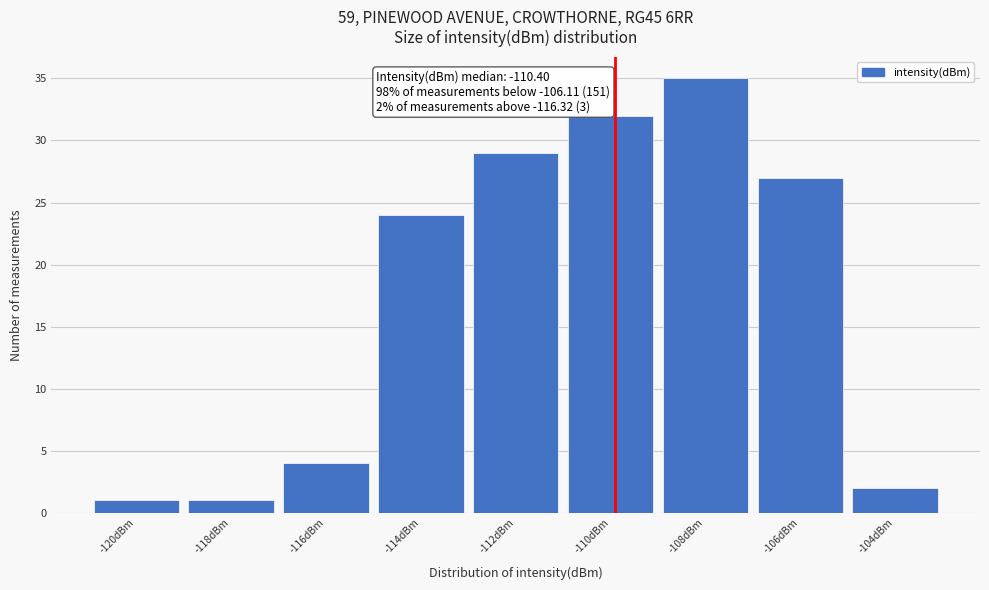

Reading left to right, transcribe all the data shown in this chart.

1	1	4	24	29	32	35	27	2